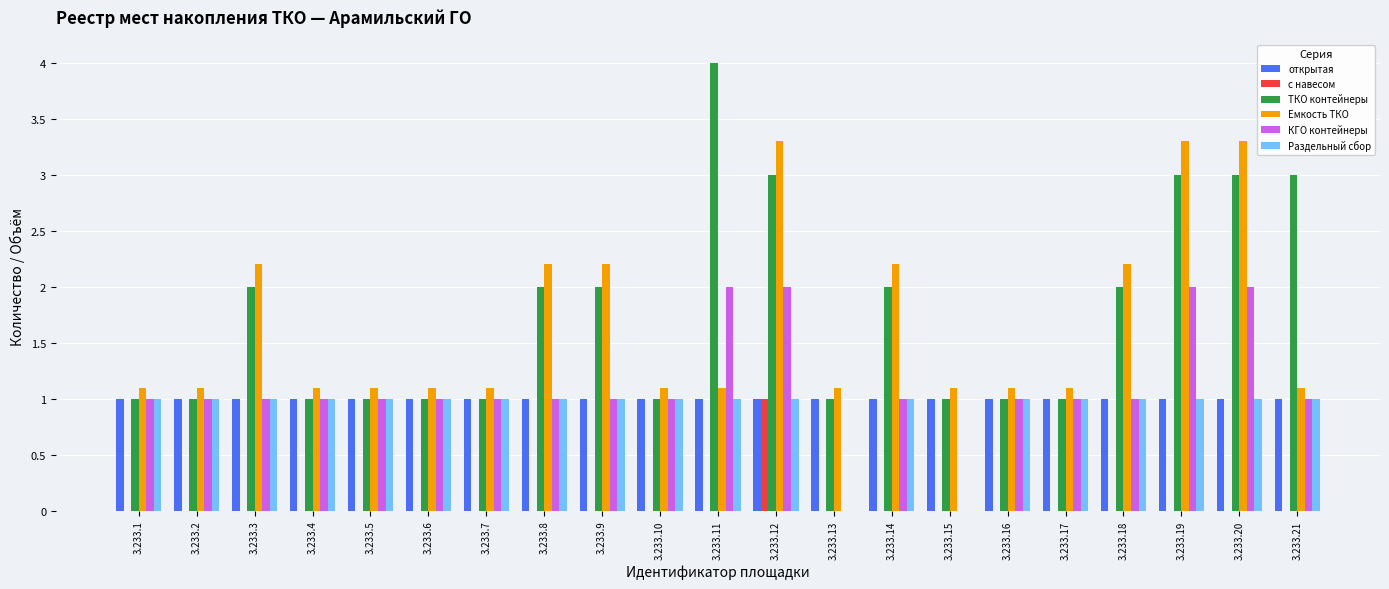

What is the sum of all открытая values?

21.0